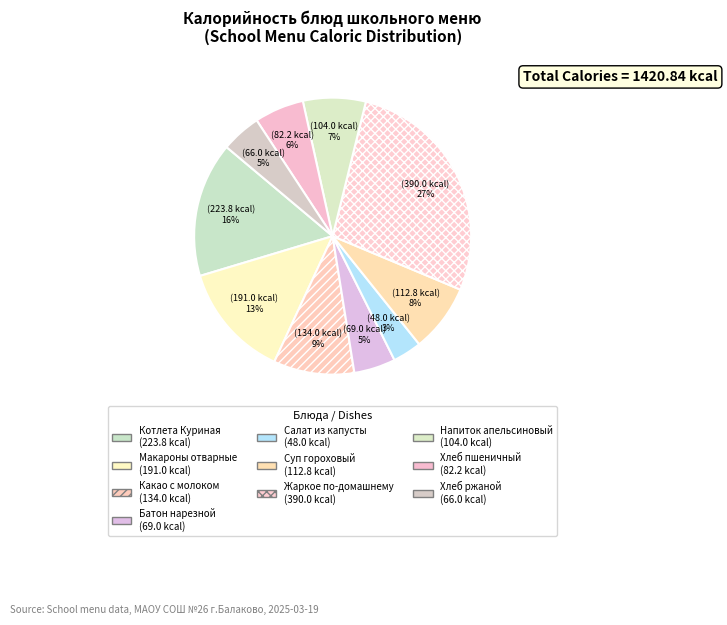

How many slices are in this pie chart?

10